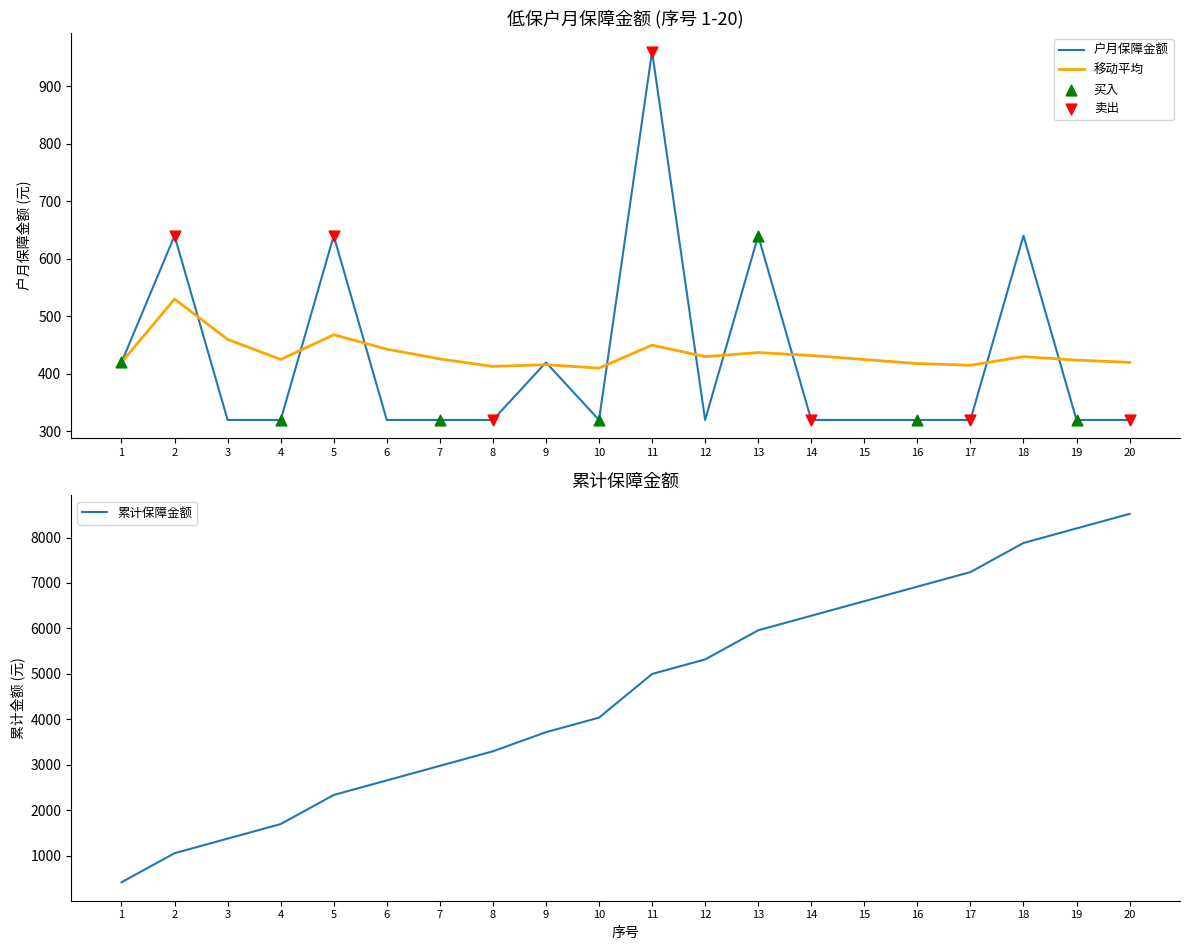

At which category is the sum across all series the highest?

20